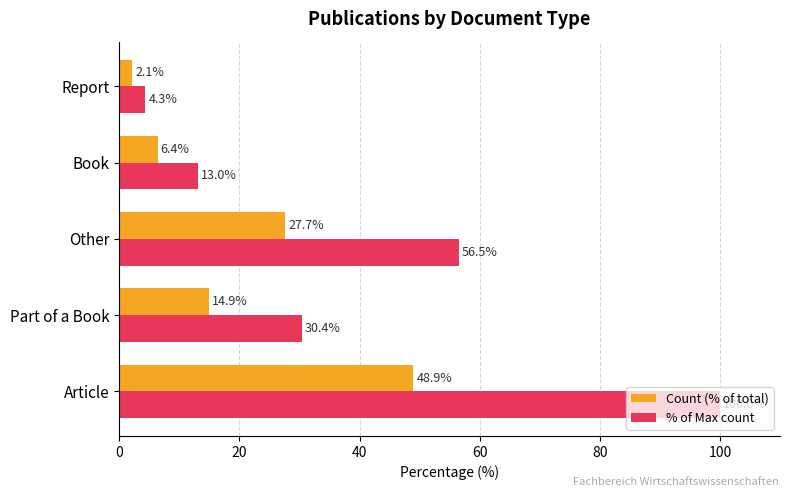

Is the value of % of Max count at Part of a Book greater than the value of Count (% of total) at Other?

Yes